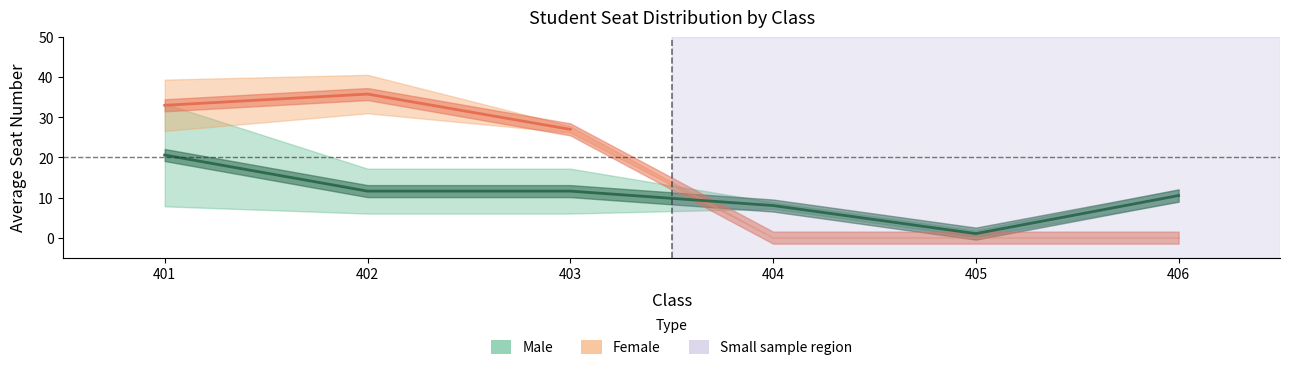

At 405, list the series in order from smallest to largest.

Male (mean), Female (mean)